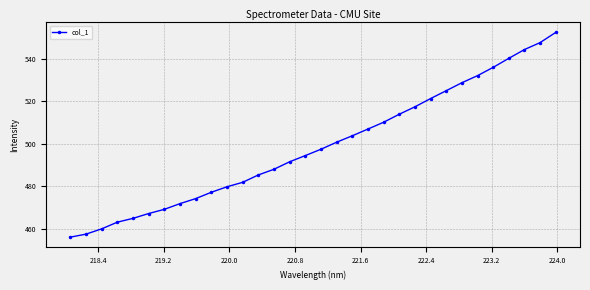

What is the greatest value displayed?

552.5